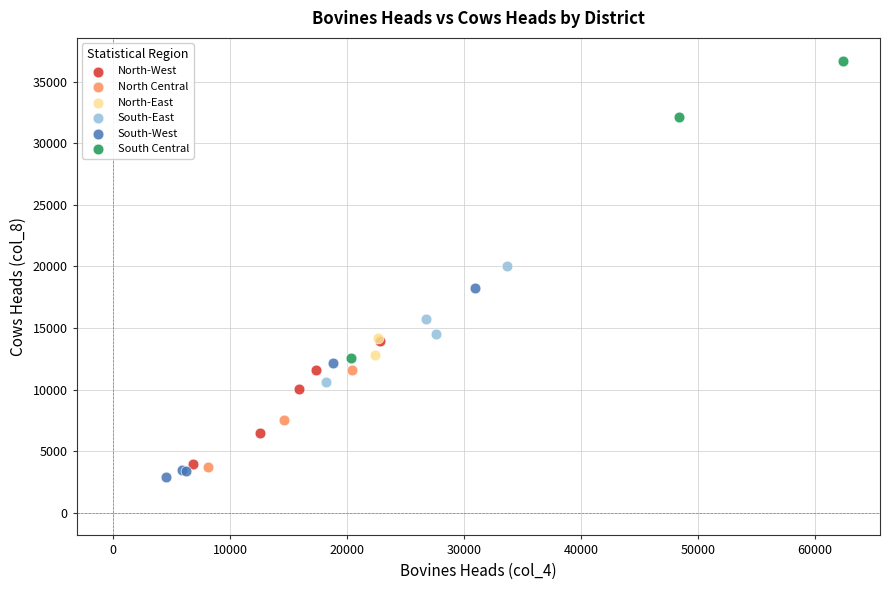

Which series contains the lowest Y value?

South-West